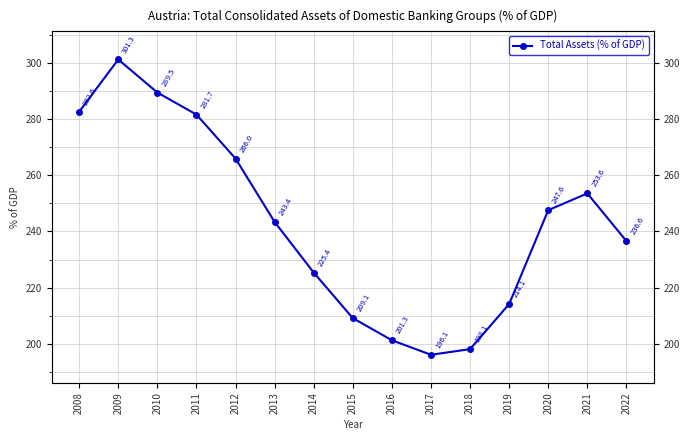

Which category has the highest value across all series?

2009